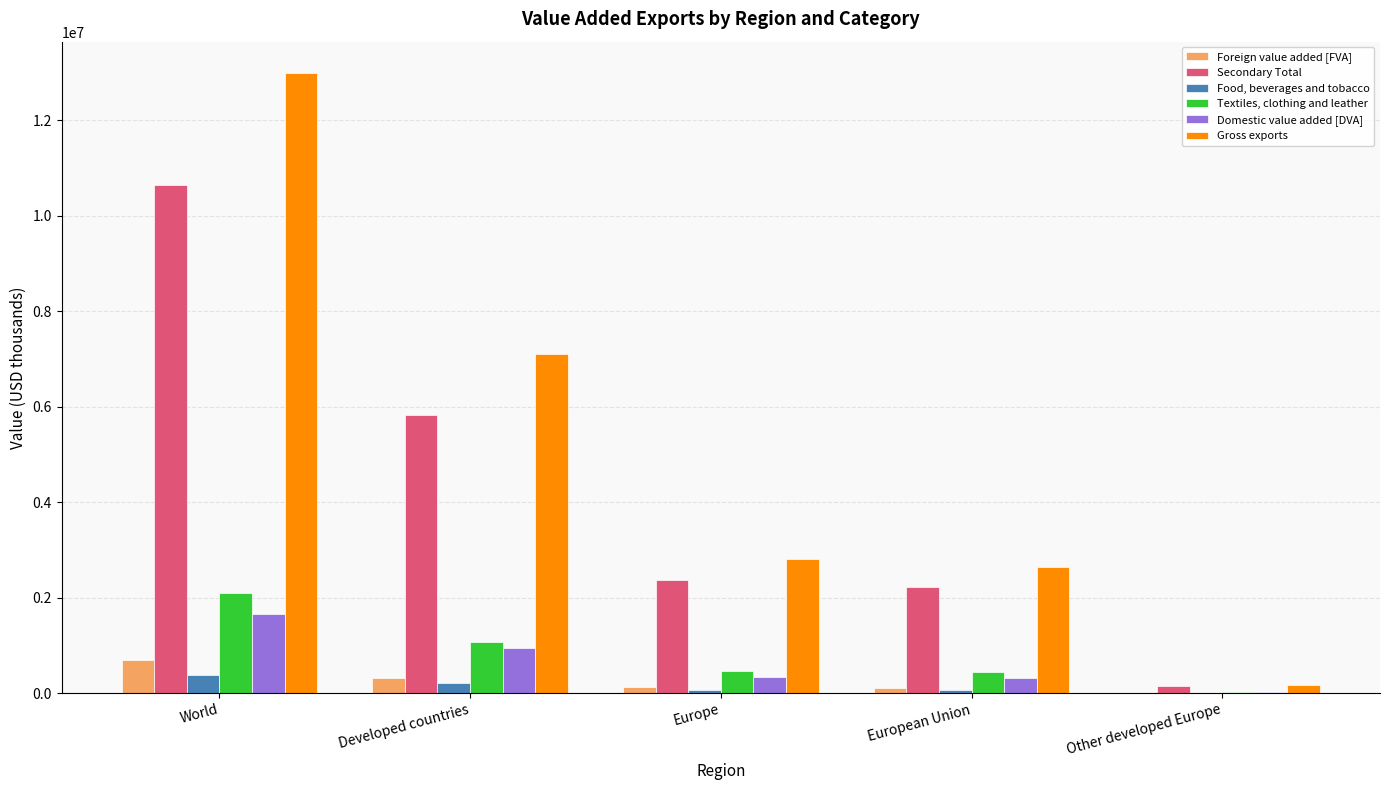

True or false: Secondary Total has a value of 6411184.8 at World.

False